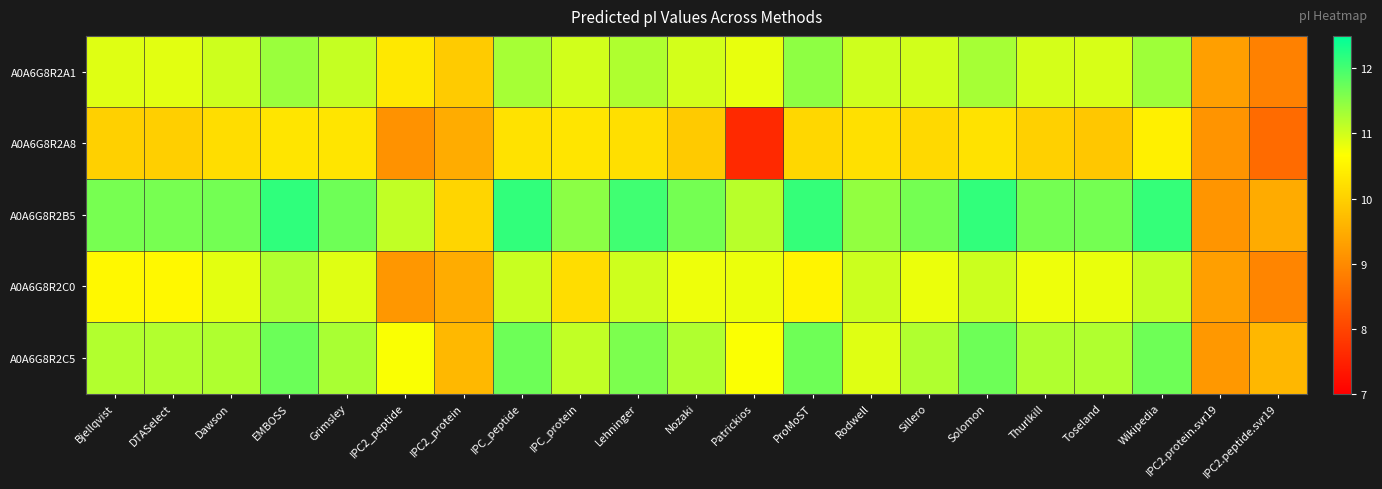

What is the total value across all series at Bjellqvist?

54.3